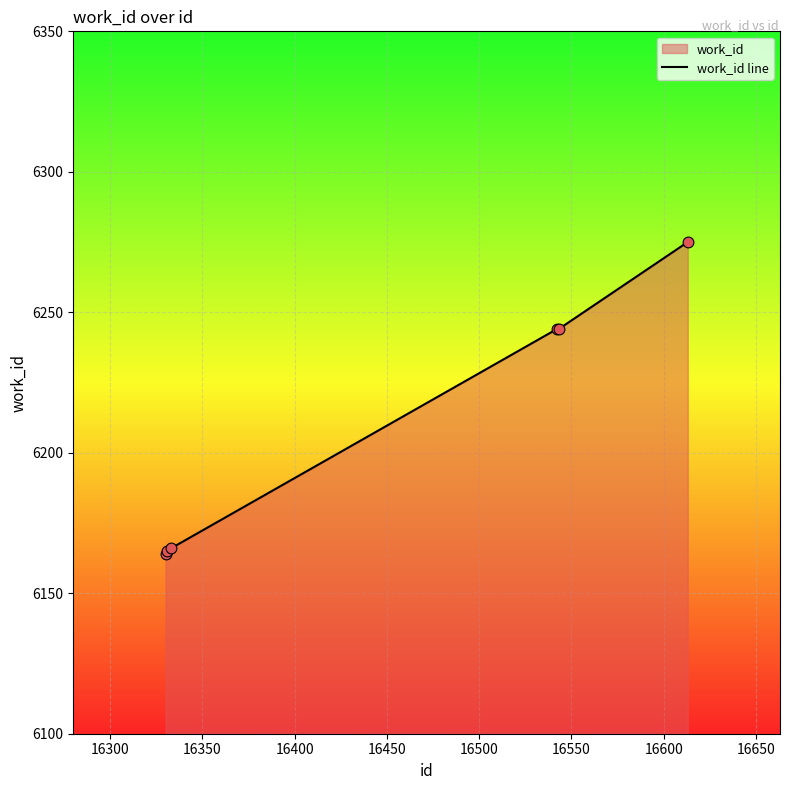

True or false: there are more than 2 points higher than both neighbors.

False